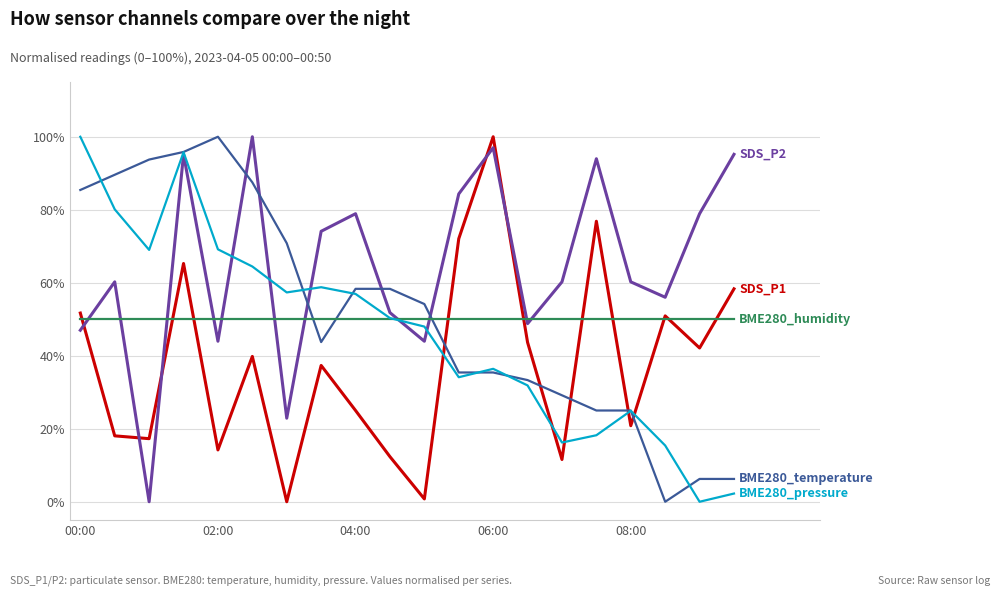

What is the greatest value displayed?

100.0